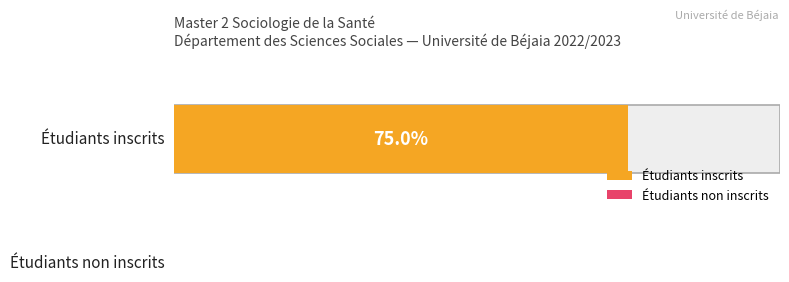

Are the bars horizontal?

Yes